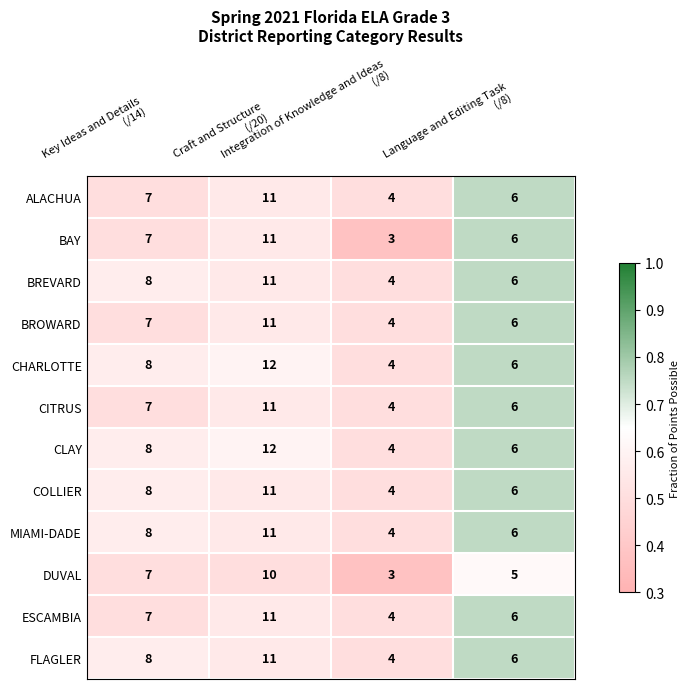

What is the average value of the CHARLOTTE series?

8